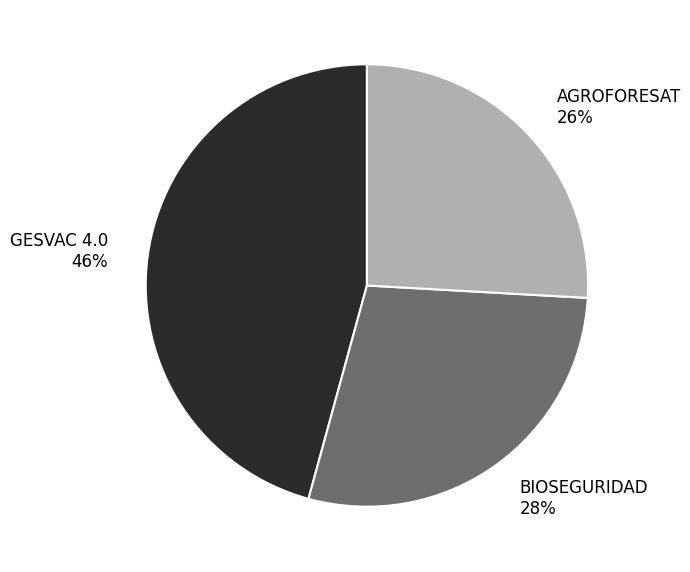

Is it true that BIOSEGURIDAD is 28% of the pie?

True